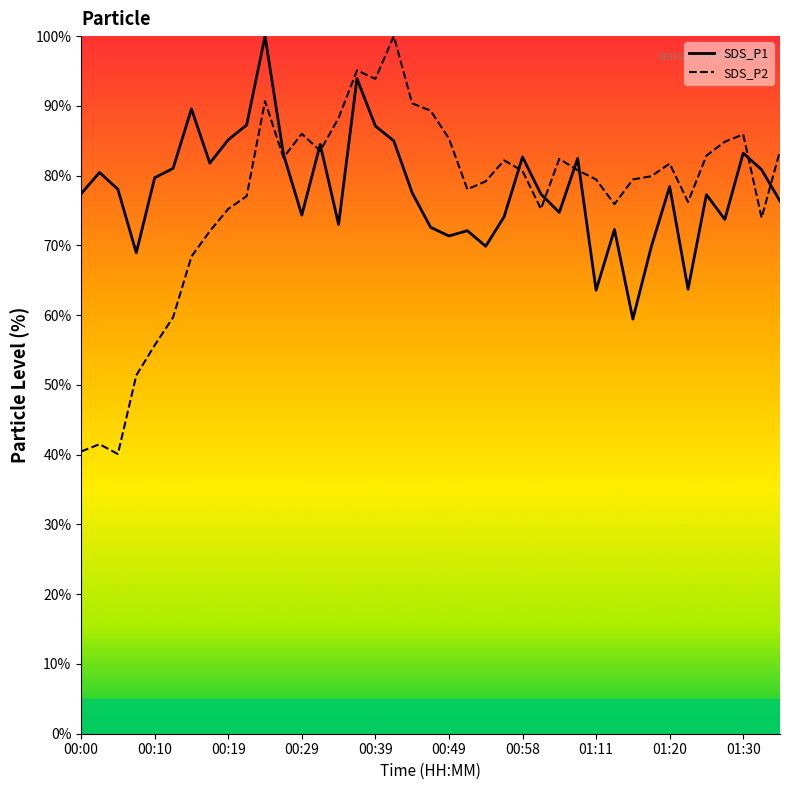

Reading left to right, extract all data points from this chart.

SDS_P1: 77.4	80.5	78.0	68.9	79.7	81.0	89.6	81.8	85.1	87.3	100.0	83.1	74.3	84.5	73.0	93.9	87.1	85.0	77.5	72.6	71.3	72.1	69.9	74.1	82.7	77.4	74.7	82.5	63.6	72.3	59.4	69.8	78.4	63.7	77.3	73.7	83.2	80.8	76.4
SDS_P2: 40.5	41.5	40.1	51.4	55.7	59.7	68.4	72.0	75.2	77.0	90.7	82.6	86.0	83.5	88.3	95.1	93.9	100.0	90.4	89.3	85.3	78.0	79.2	82.2	80.7	75.2	82.4	80.8	79.5	75.9	79.5	79.9	81.7	76.2	82.9	84.9	85.9	74.0	83.5